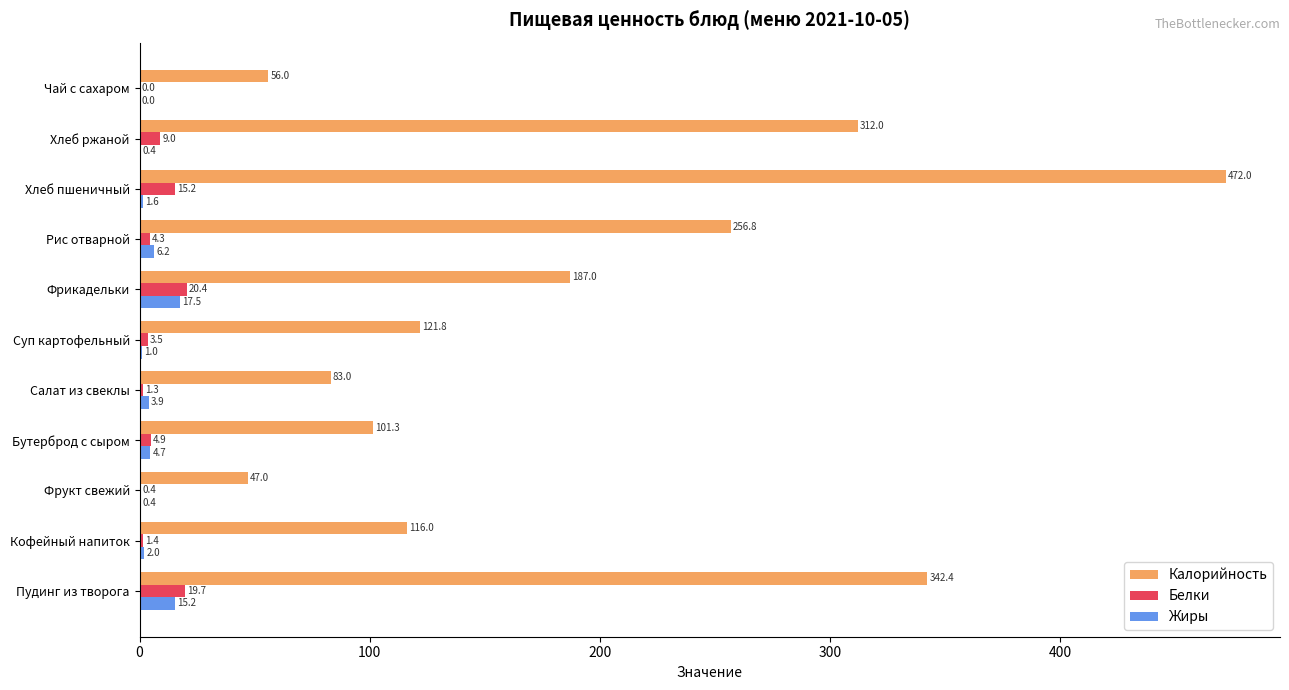

What is the sum of all Белки values?

80.1